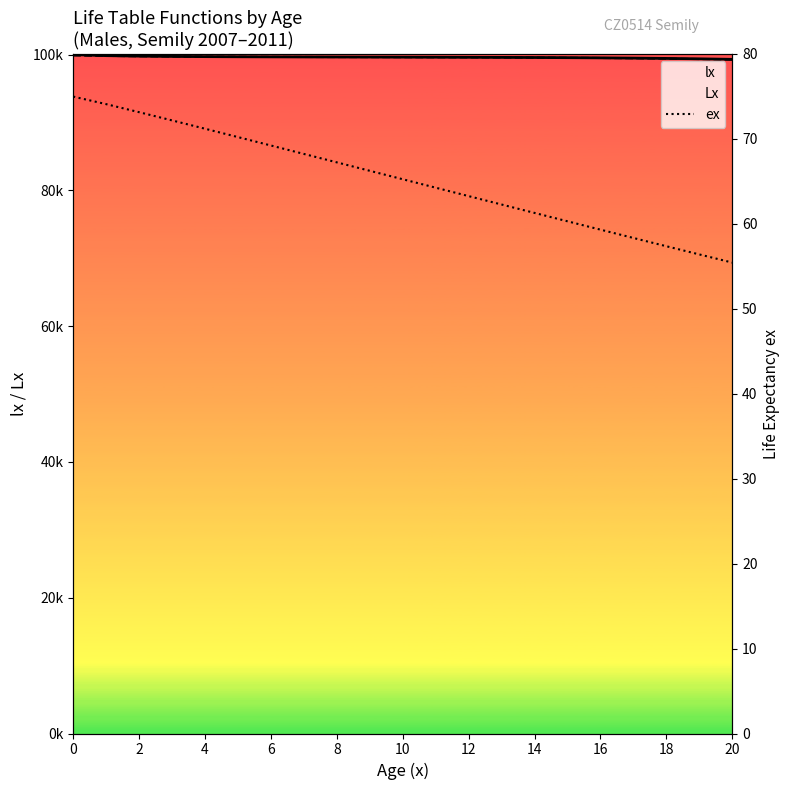

What is the label of the 10th point from the right?

11